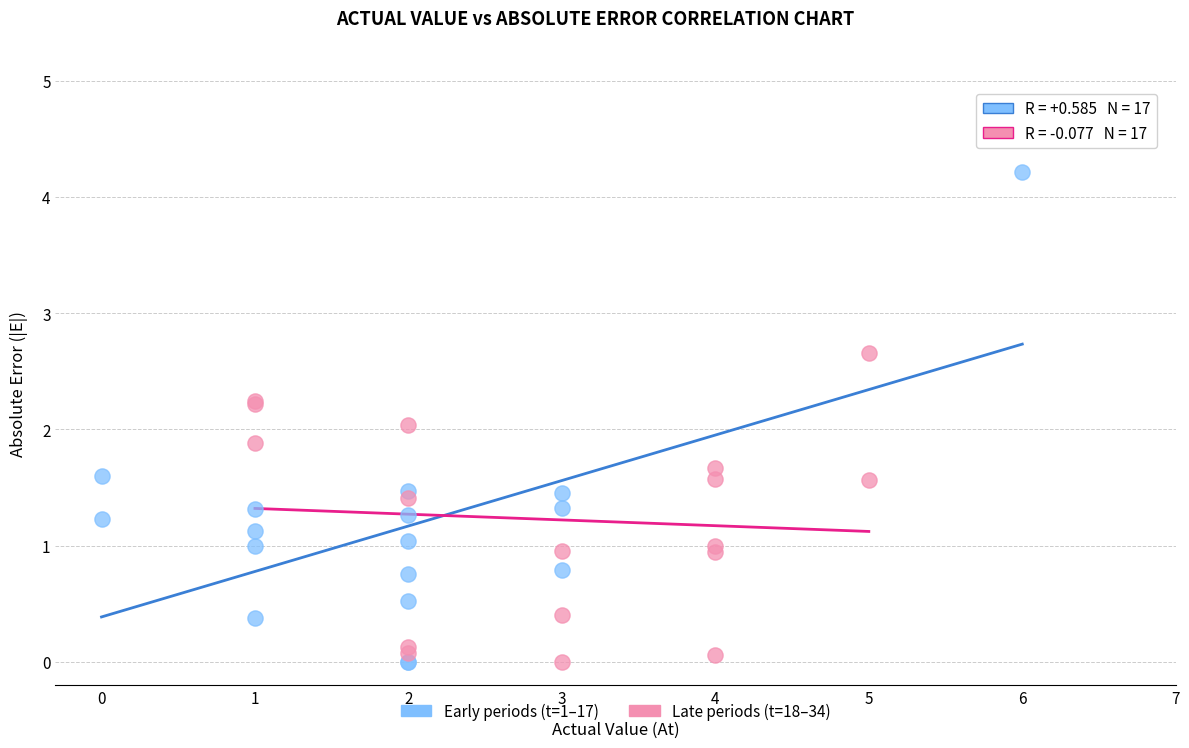

Which series has the widest spread of Y values?

Early periods (t=1–17)